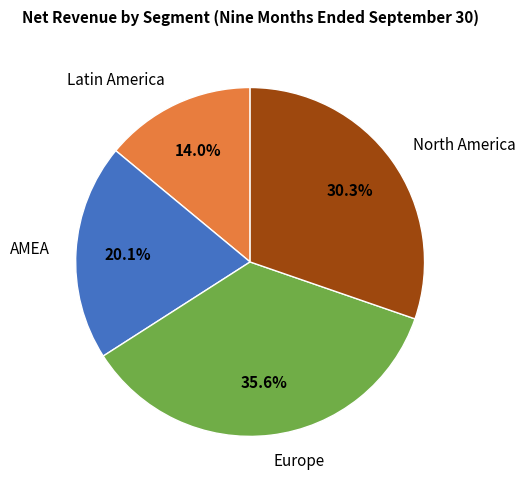

Is North America the majority of the pie?

No